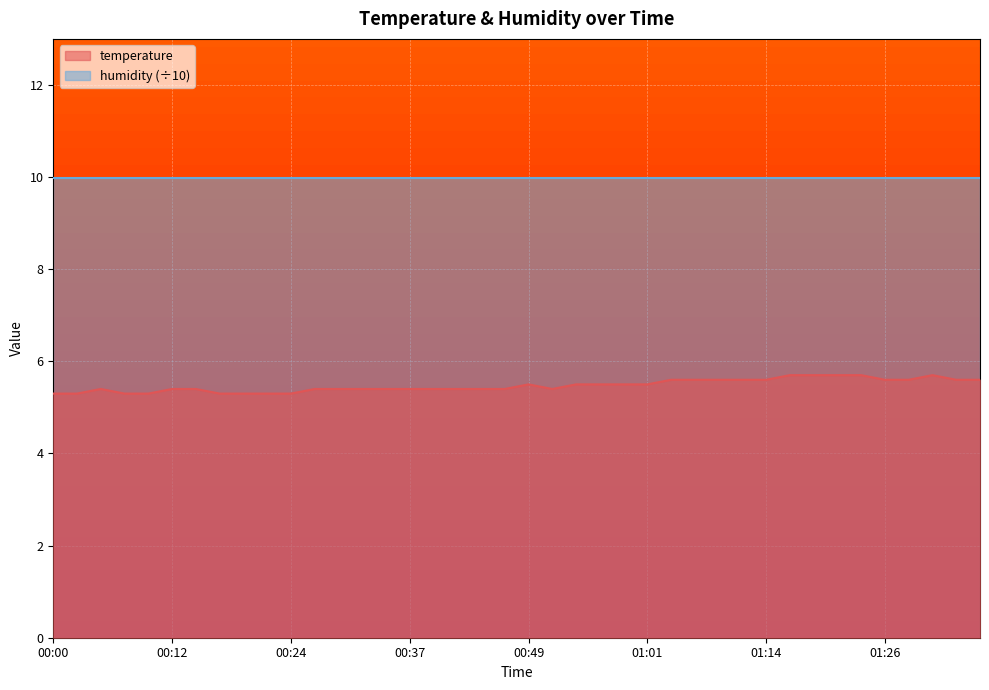

What is the minimum value shown in the chart?

5.3